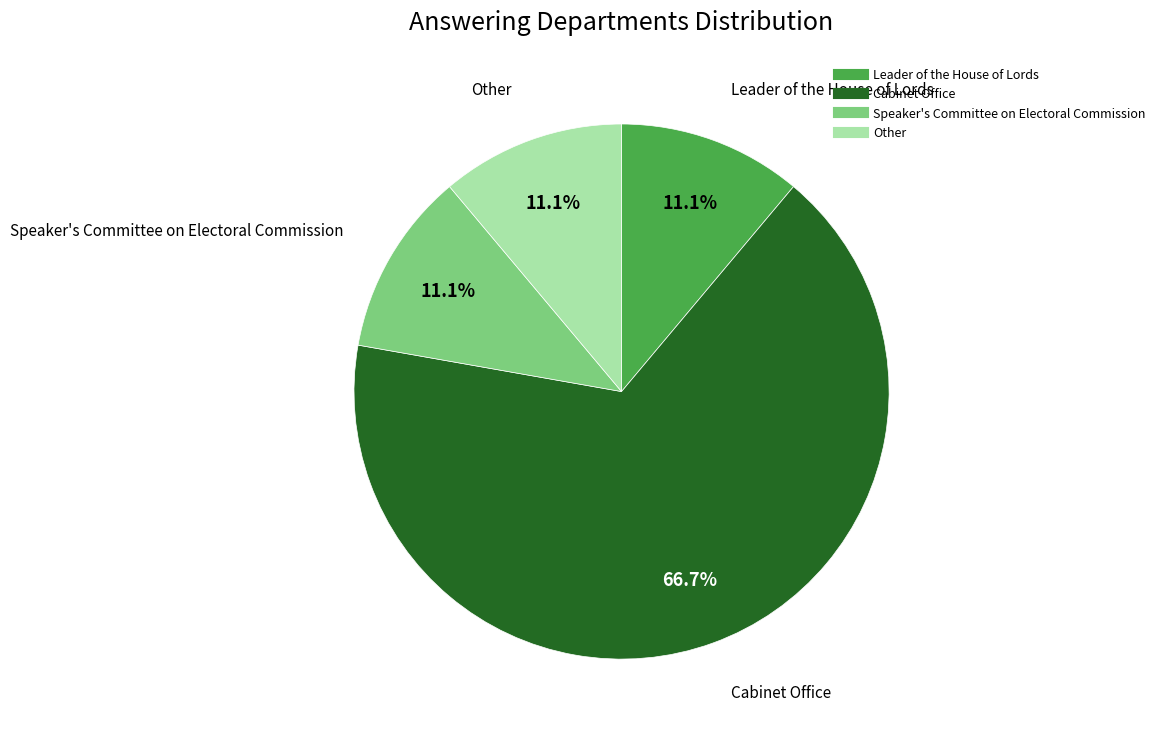

To the nearest percent, what is the average slice percentage?

25%